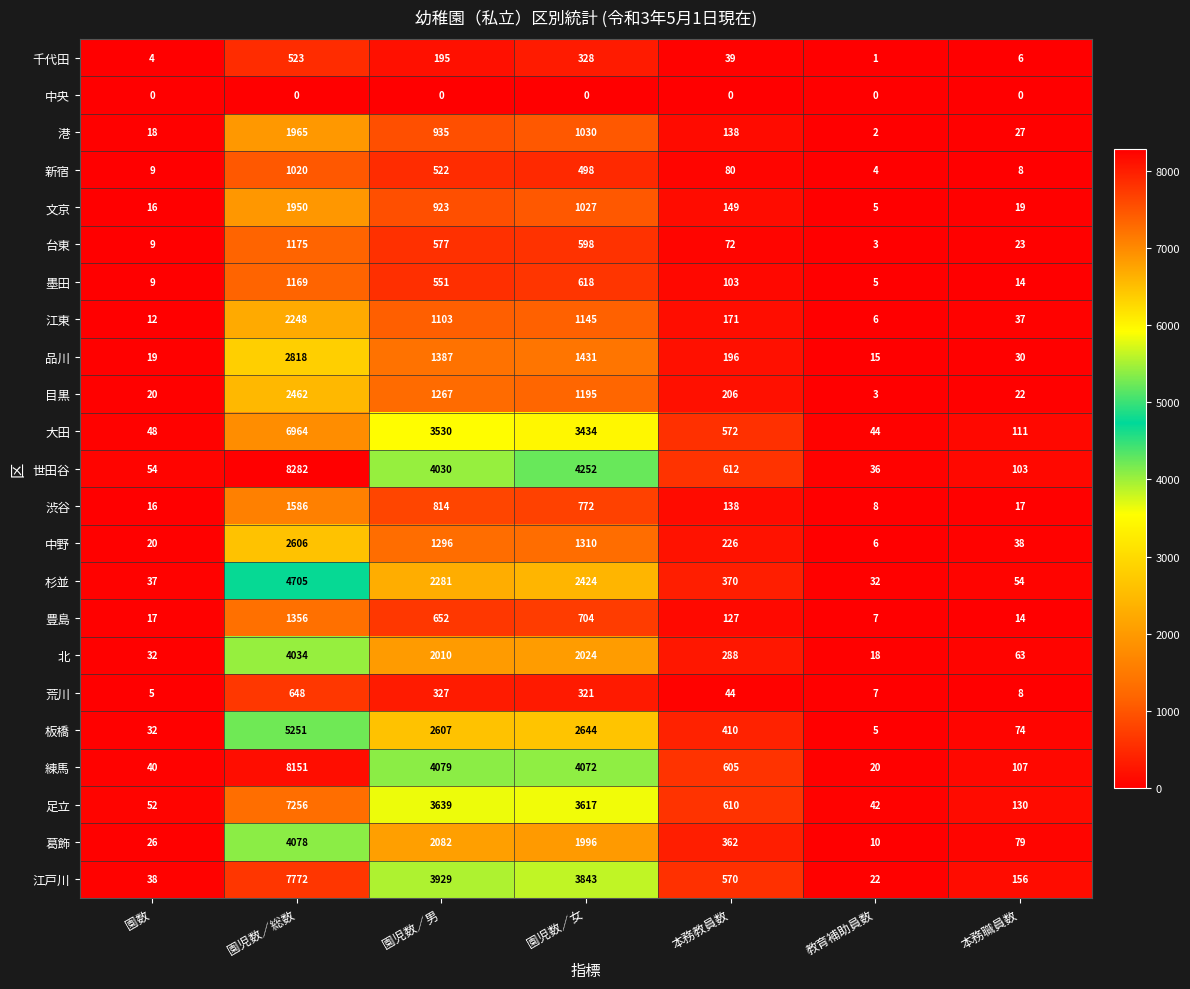

What is the total value across all series at 教育補助員数?

301